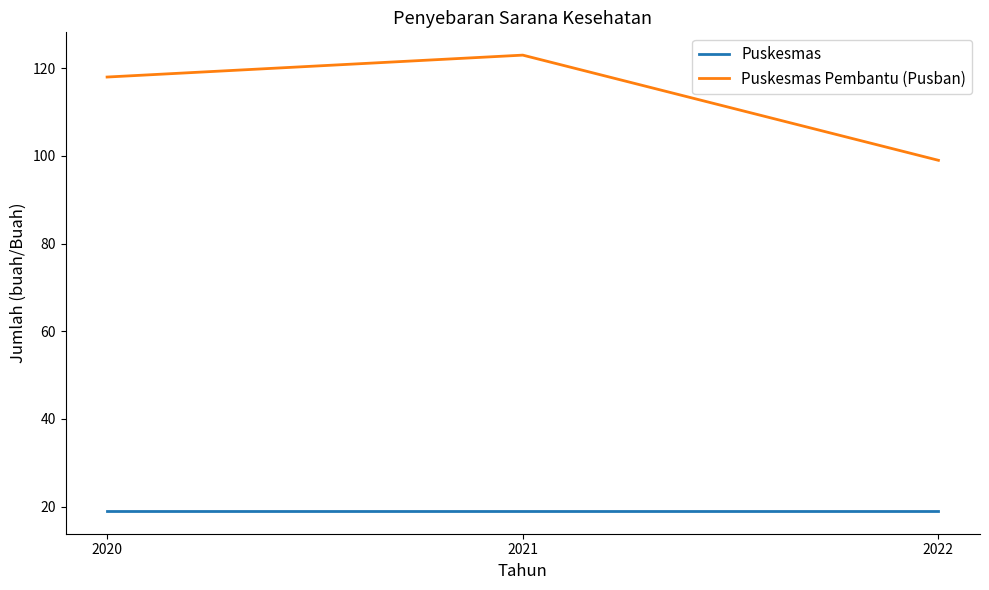

Rank the series by their average value, from highest to lowest.

Puskesmas Pembantu (Pusban), Puskesmas